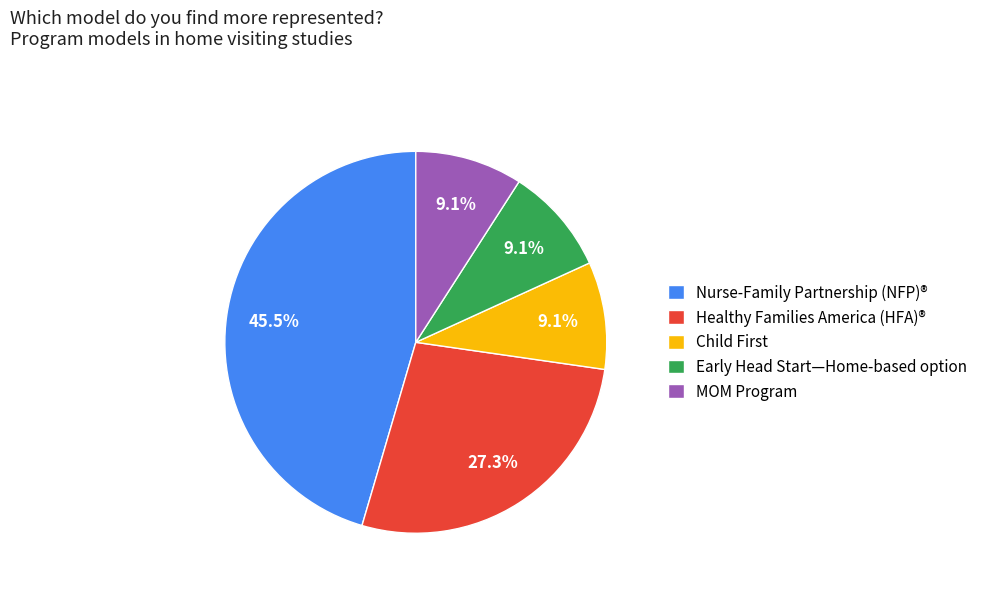

Which slice is the largest?

Nurse-Family Partnership (NFP)®